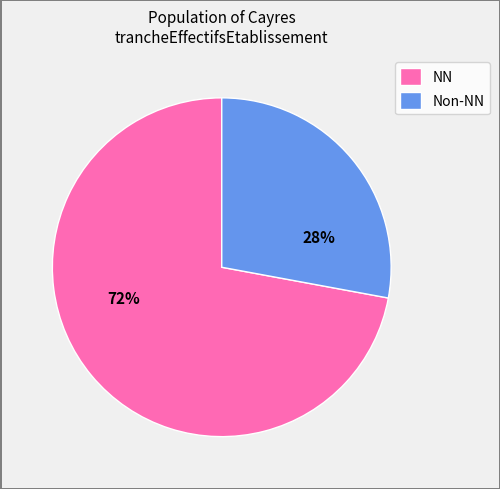

Does any single category account for the majority?

Yes